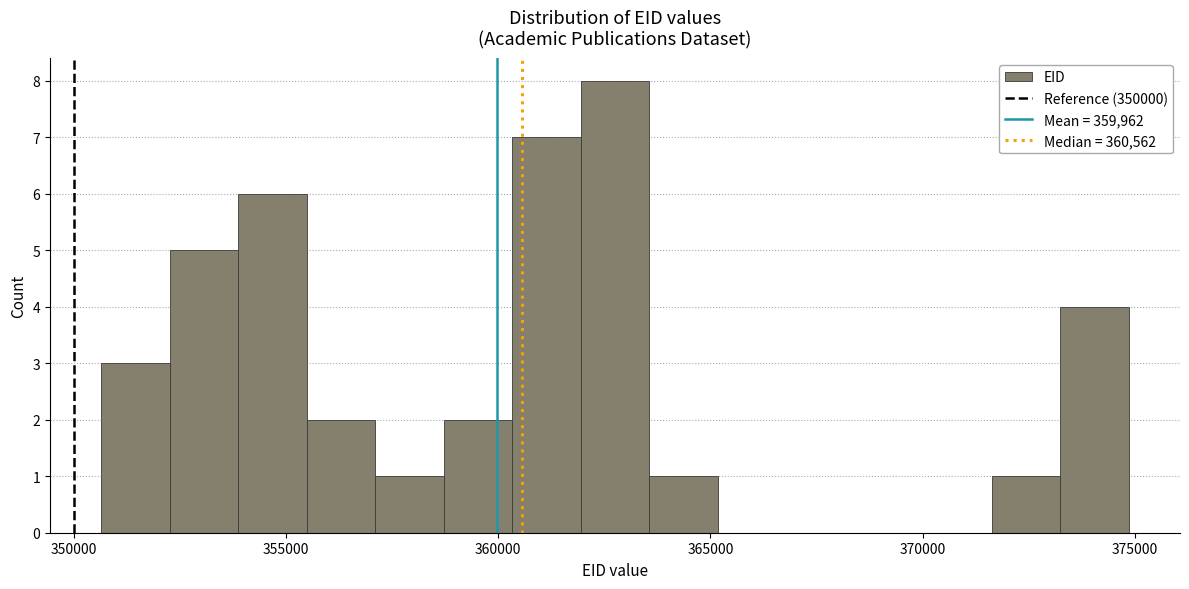

Around what value on the x-axis is the tallest bar? Give the approximate position of its centre, as read against the axis.

363000